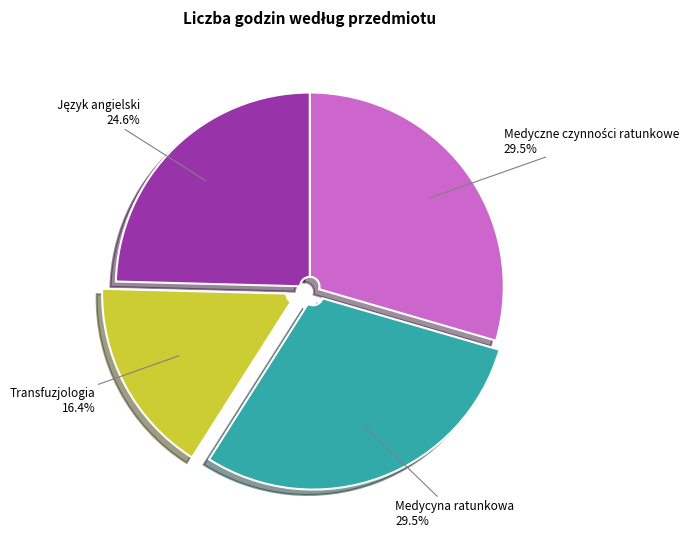

What percentage is NOT represented by Transfuzjologia?

83.6%